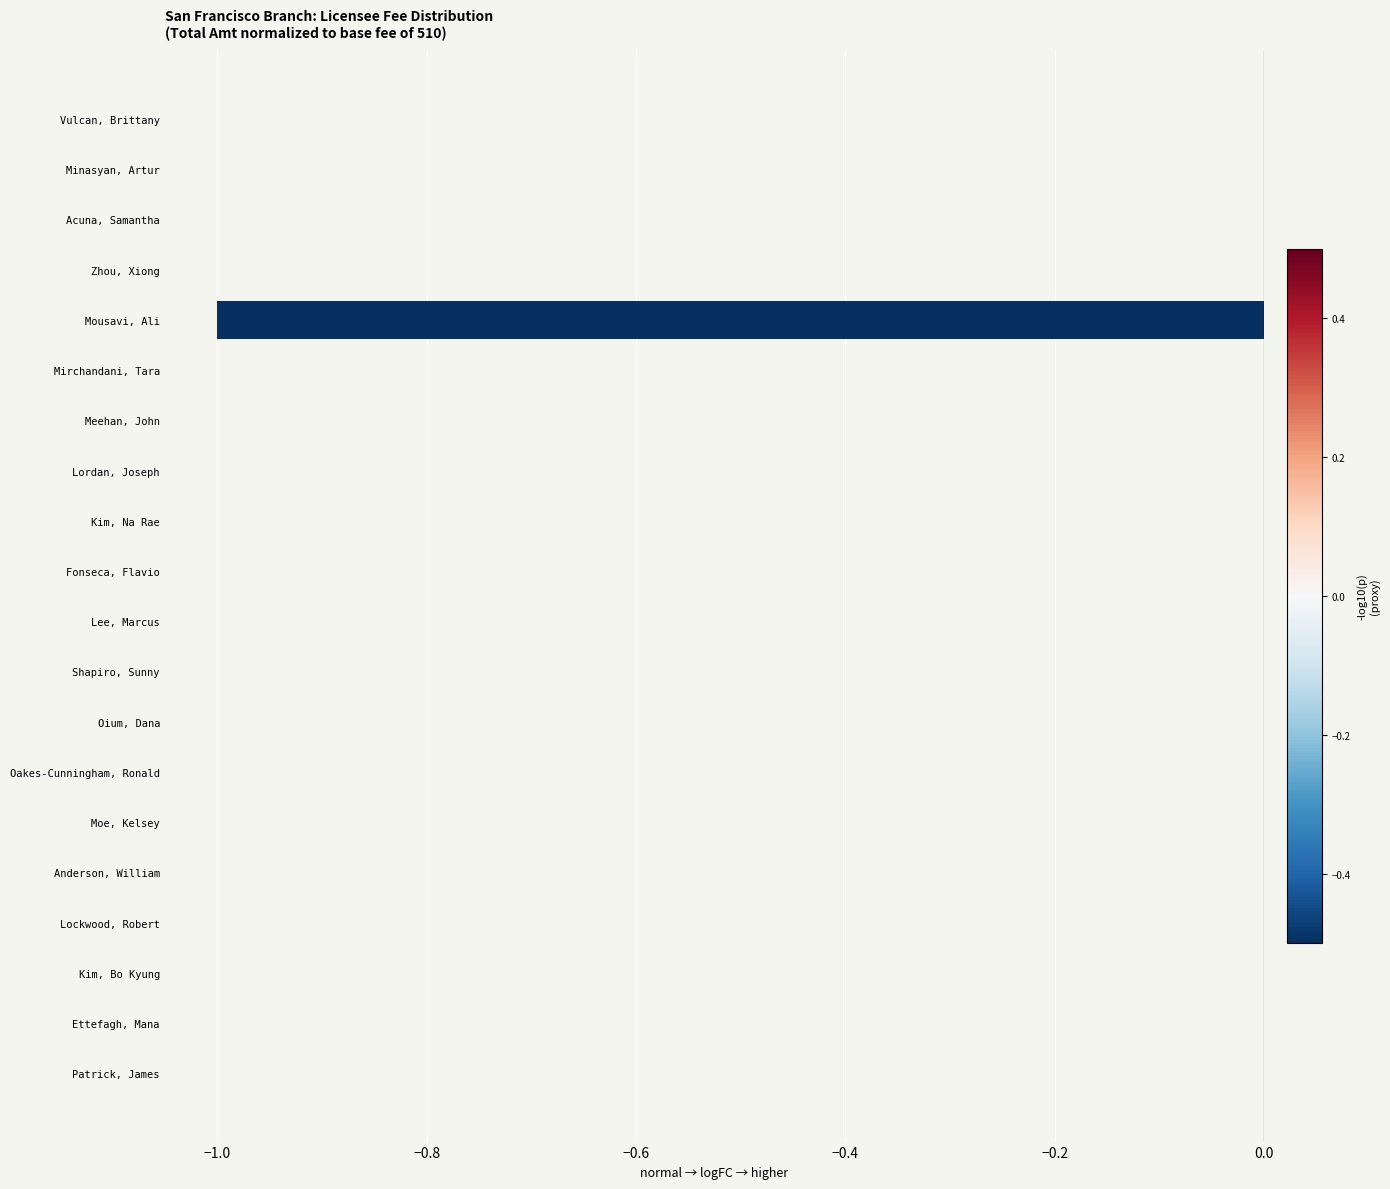

The value at Lee, Marcus is 0. True or false?

True